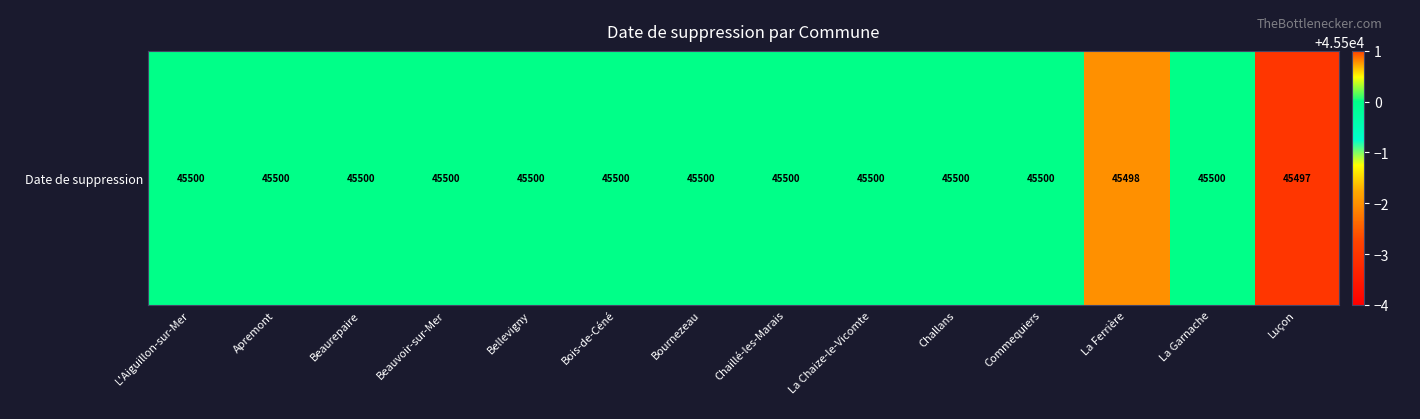

Read the value at La Chaize-le-Vicomte.

45500